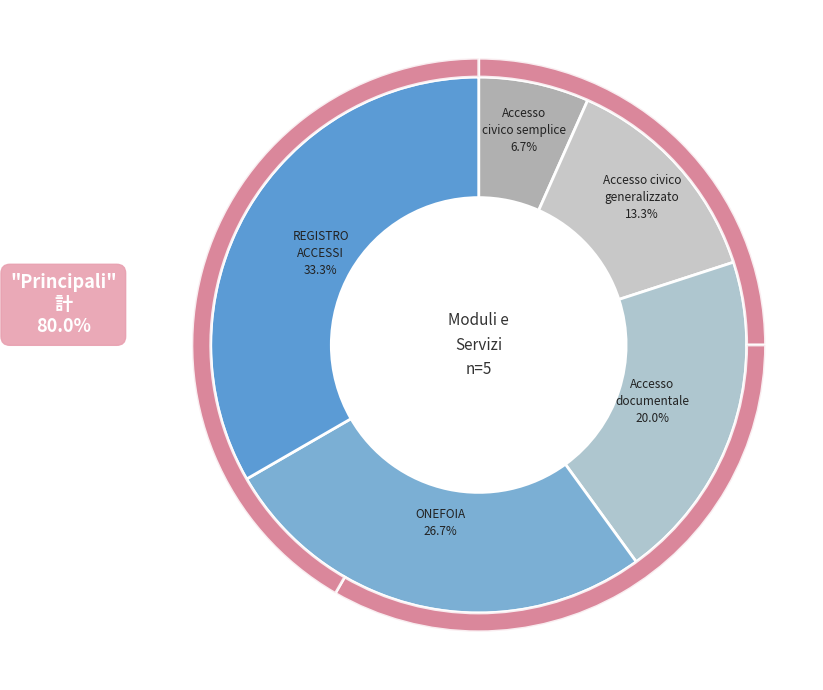

Rank the categories by value from highest to lowest.

REGISTRO ACCESSI, Servizio di richiesta atti - ONEFOIA -, Modulo accesso documentale, Modulo accesso civico generalizzato, Modulo accesso civico semplice